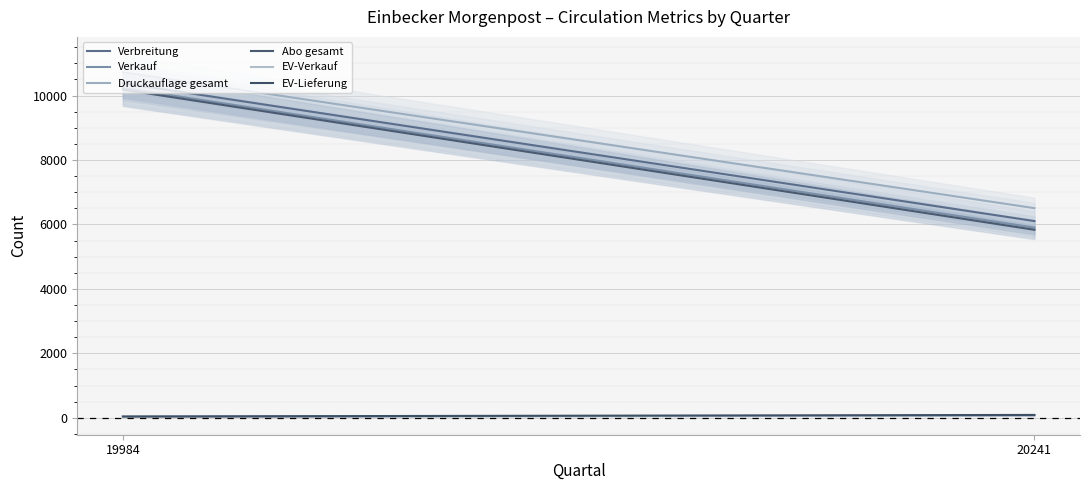

What is the value of the EV-Lieferung point at the 2nd from the left?

88